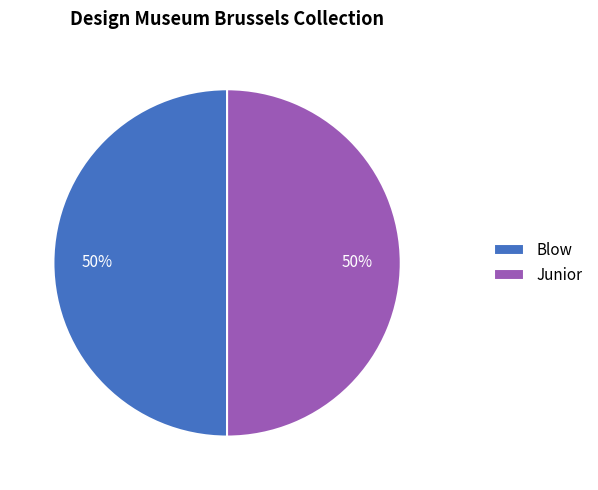

The Blow slice represents 39% of the pie. True or false?

False